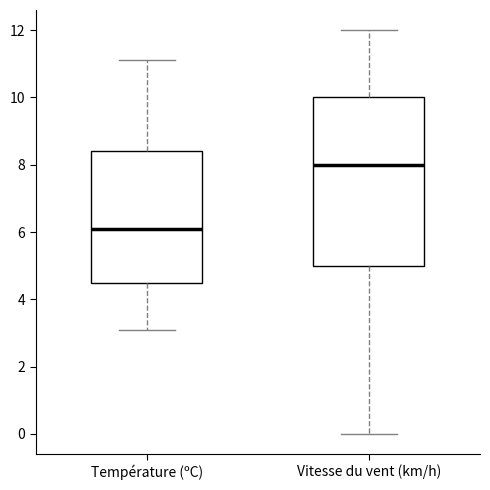

Reading left to right, transcribe this box plot: for each box, give where its median line is, the range the box spans, and where its two whiskers end, as read against the y-axis. The values are not printed on the chart, so give them approximately, as read against the axis.

Température (ºC): median 6.2, box 4.4 to 8.4, whiskers 3.2 to 11.2
Vitesse du vent (km/h): median 8.0, box 5.0 to 10.0, whiskers 0.0 to 12.0